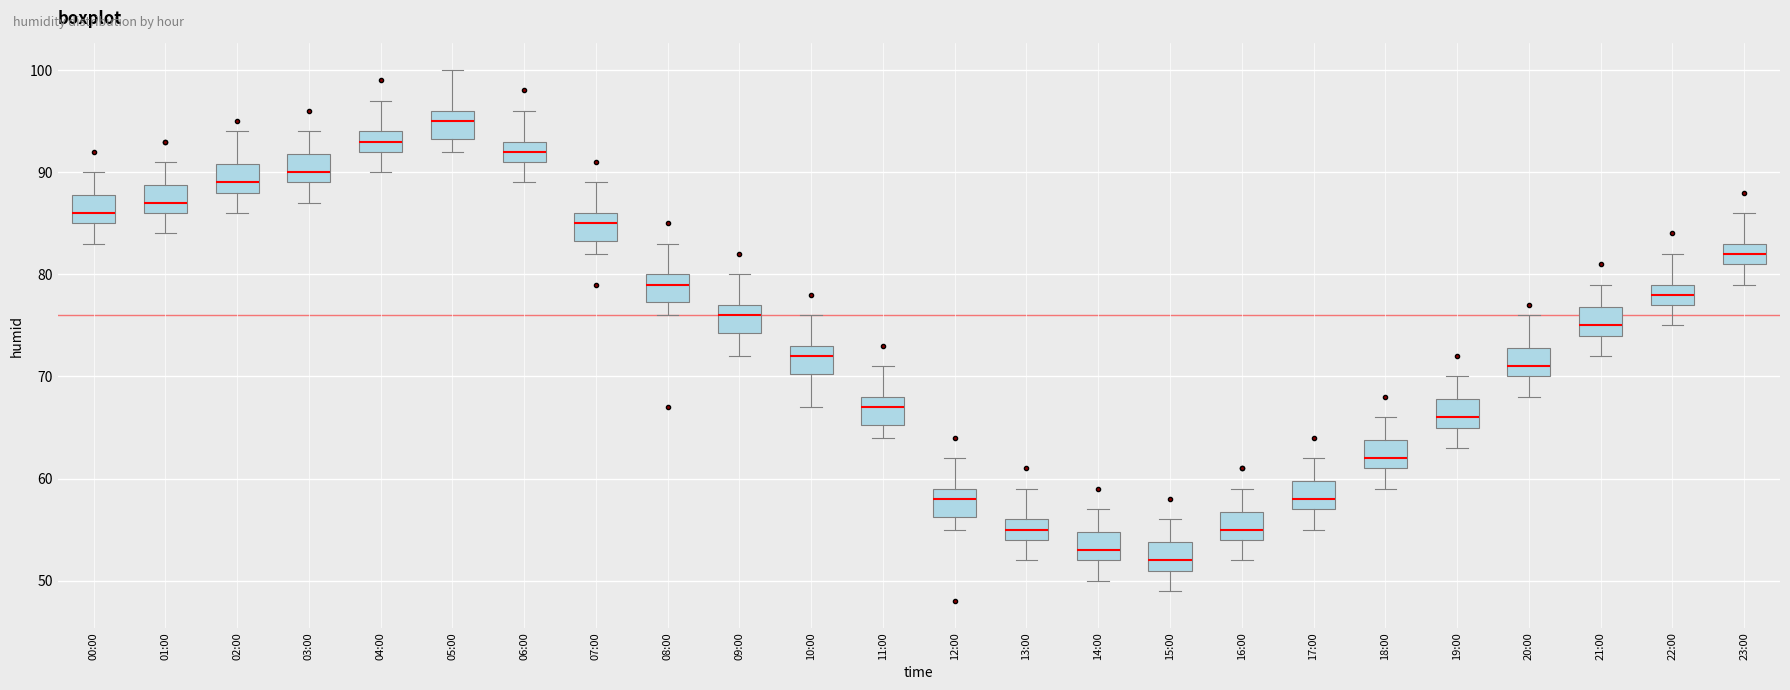

Where does the lower whisker of the box for 13:00 end on the y-axis? The values are not printed on the chart, so give them approximately, as read against the axis.

52